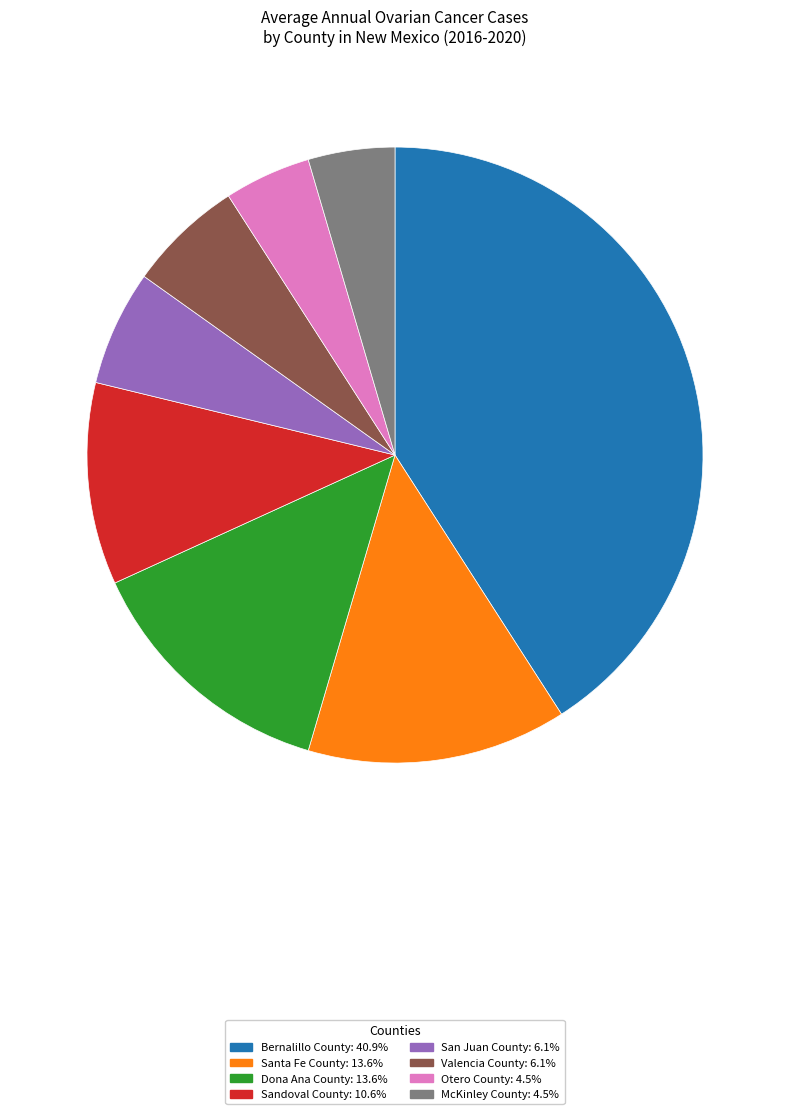

Which slice is the largest?

Bernalillo County